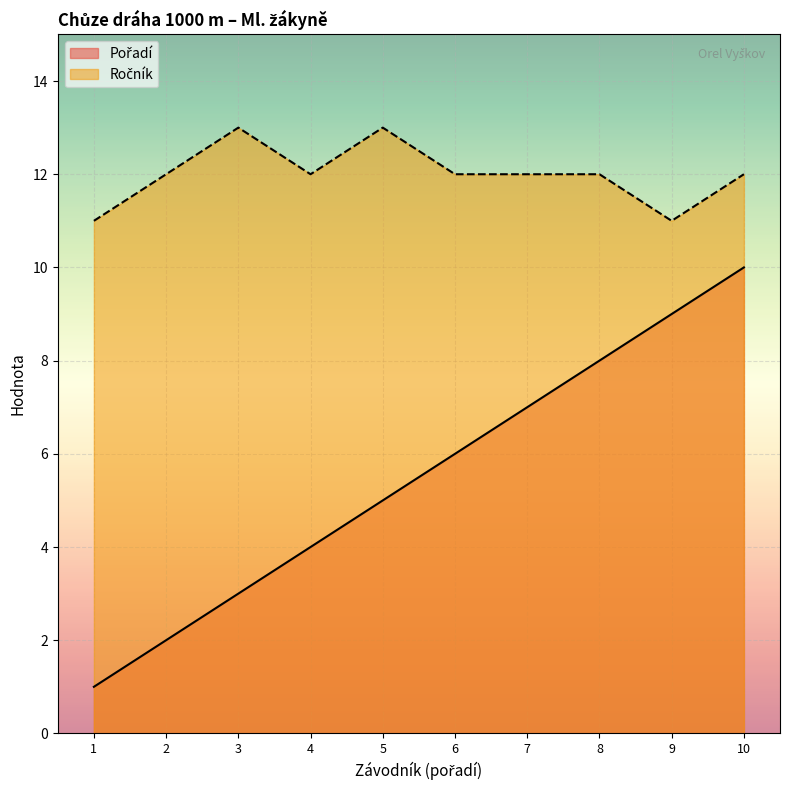

What is the lowest value of the Ročník series?

11